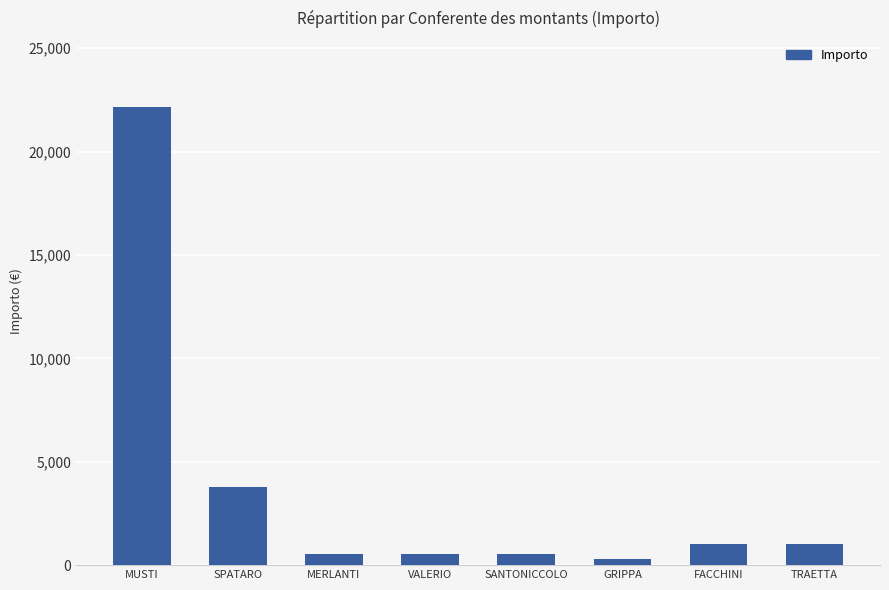

Reading left to right, what are all the values shown in this chart?

MUSTI=22170.7	SPATARO=3800.0	MERLANTI=557.1	VALERIO=557.1	SANTONICCOLO=557.1	GRIPPA=318.5	FACCHINI=1000.0	TRAETTA=1000.0